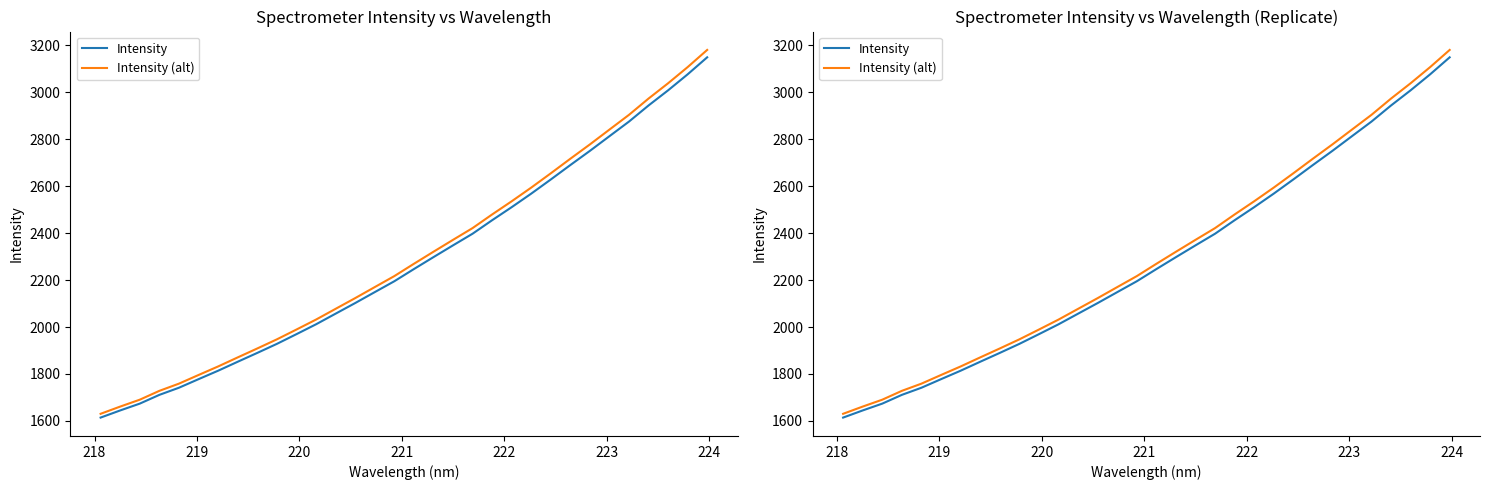

How many lines are shown in the chart?

2